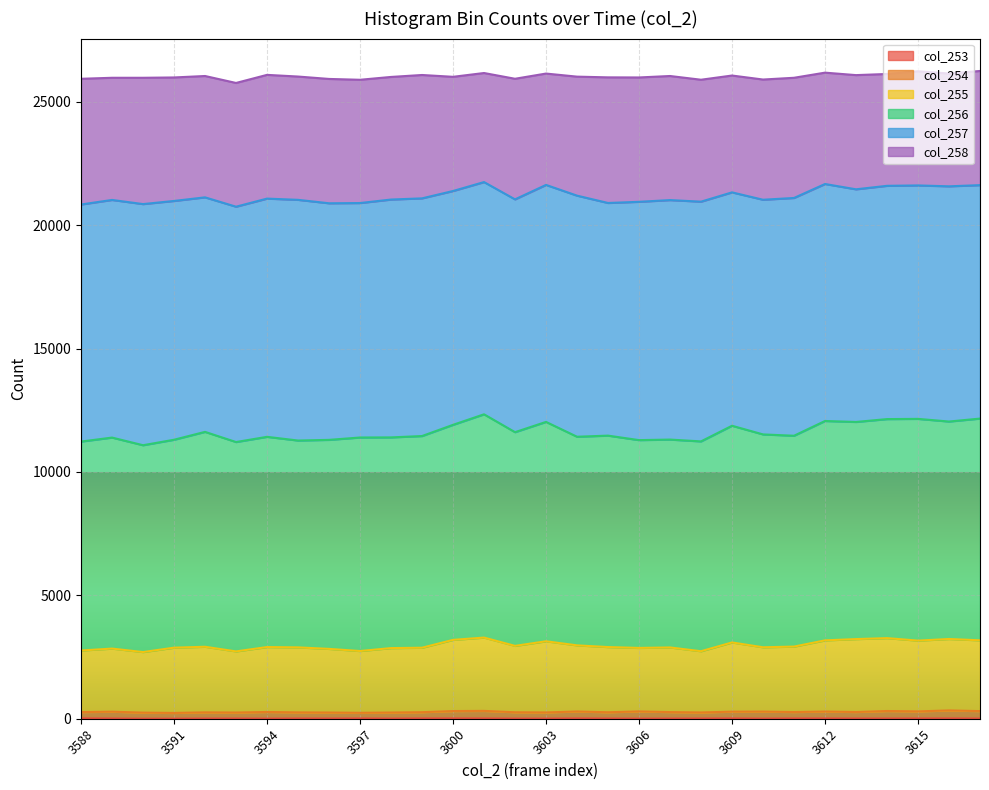

True or false: col_254 has a value of 271 at 3611.

True